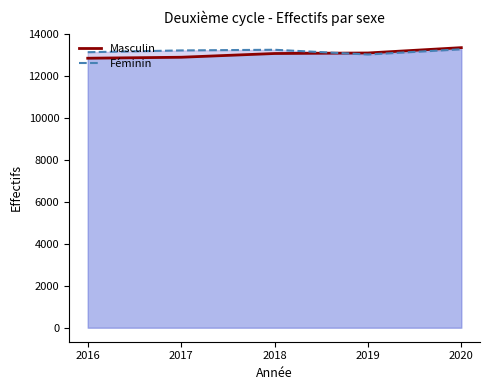

The Féminin series shows 13205 at 2017. True or false?

True